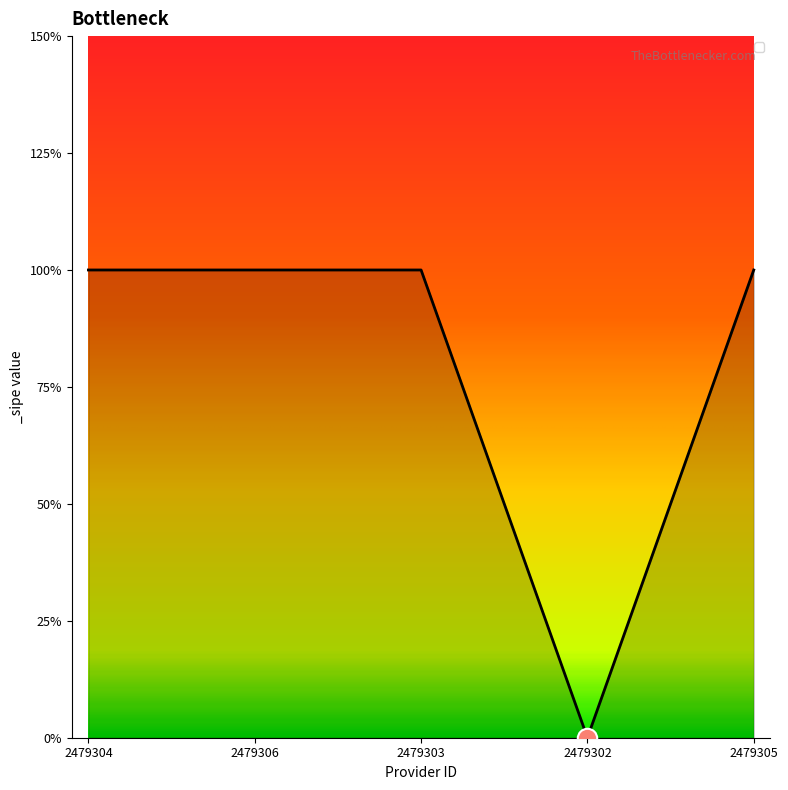

True or false: the data has more than 1 interior local peaks.

False